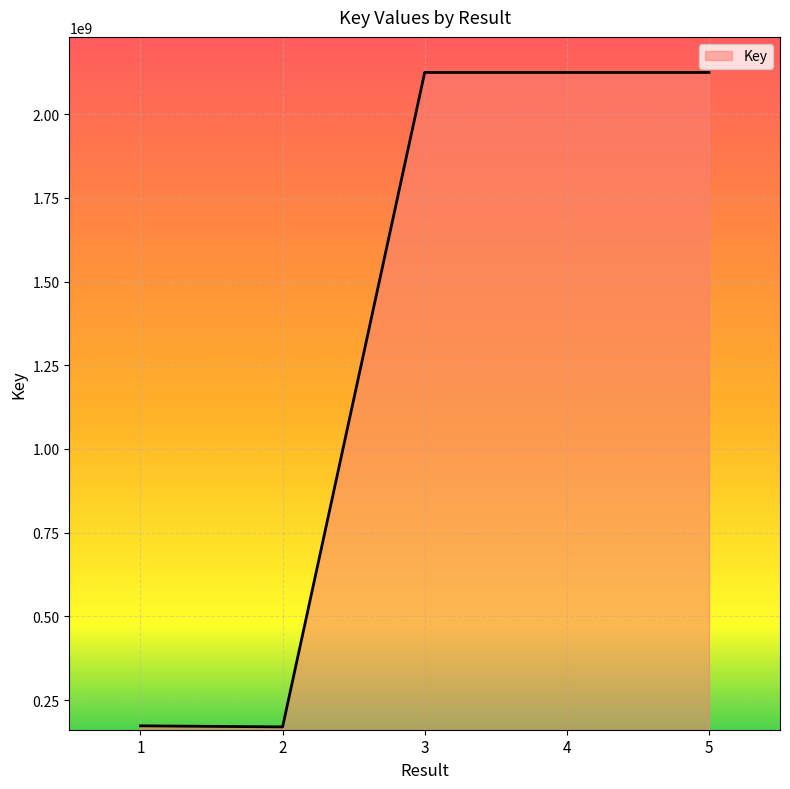

Is it true that the value at 5 is 2882105444?

False